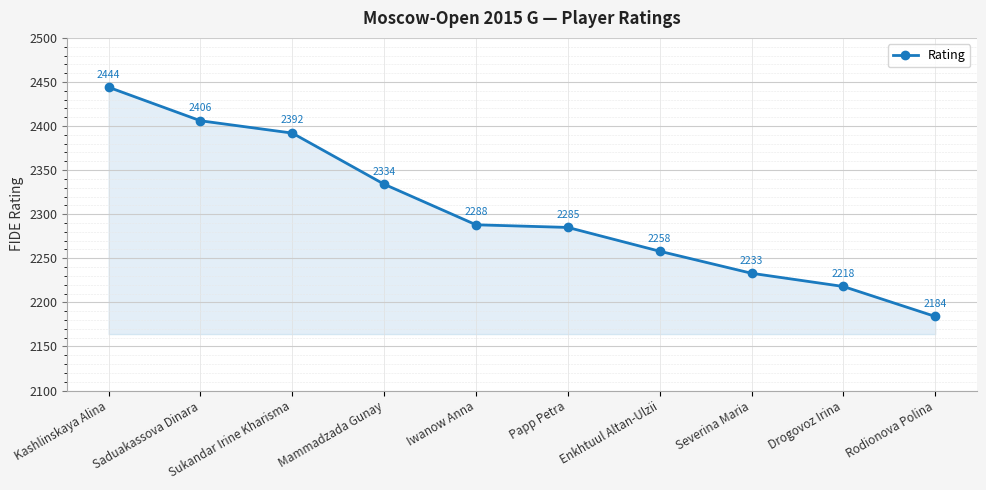

Which has a higher value, Iwanow Anna or Drogovoz Irina?

Iwanow Anna